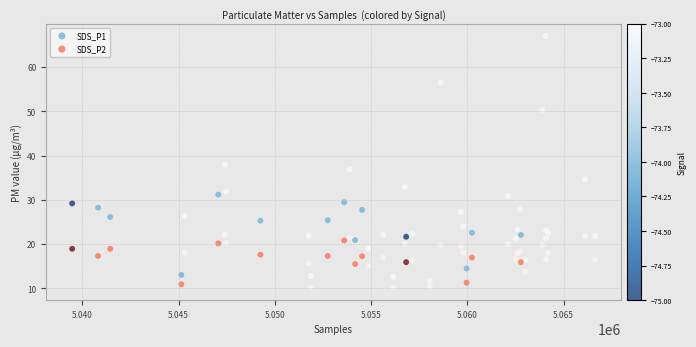

Which series reaches the minimum Y coordinate?

SDS_P2